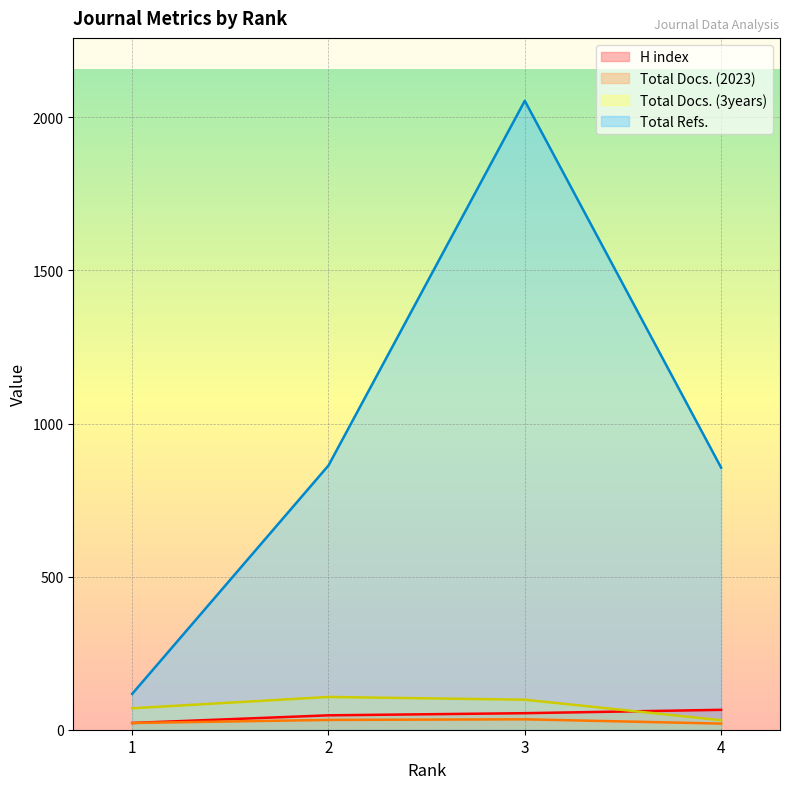

How many lines are shown in the chart?

4